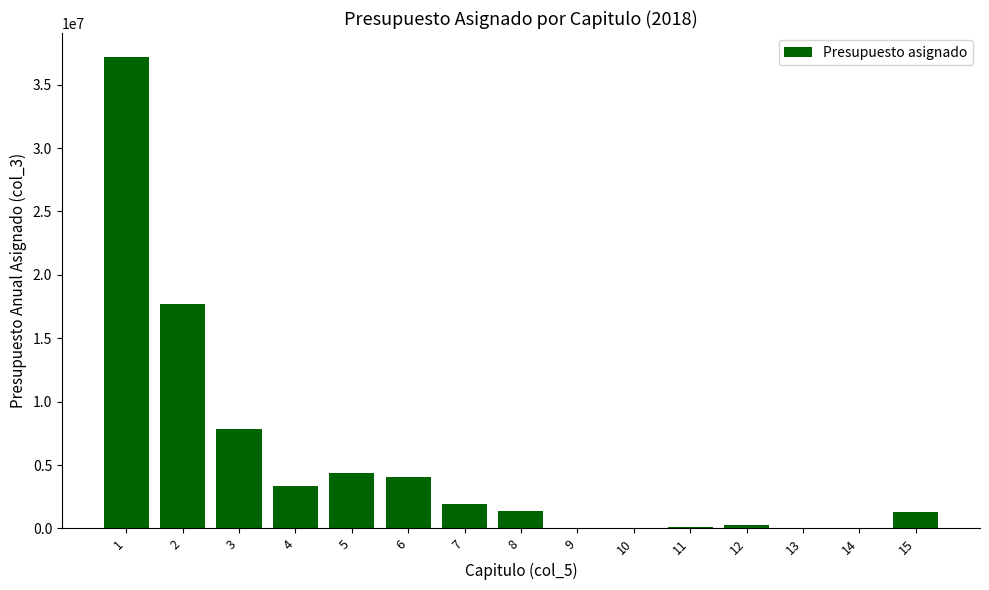

Which label corresponds to the largest value in the chart?

1